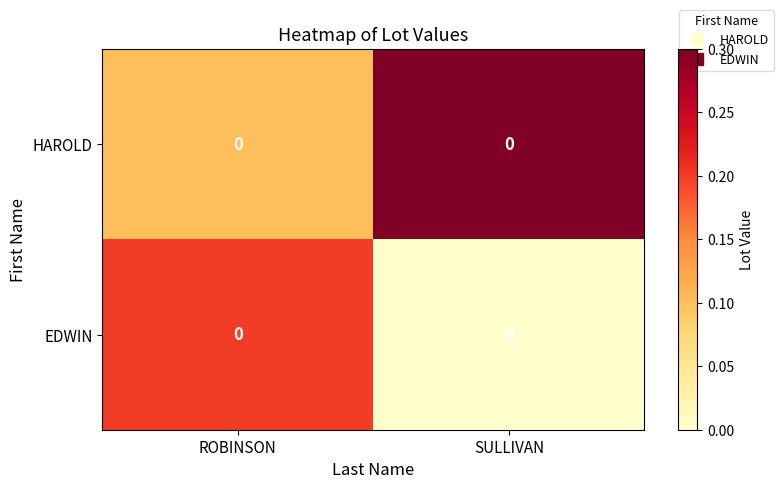

Reading left to right, what are all the values shown in this chart?

HAROLD: ROBINSON=0.0	SULLIVAN=0.0
EDWIN: ROBINSON=0.0	SULLIVAN=0.0